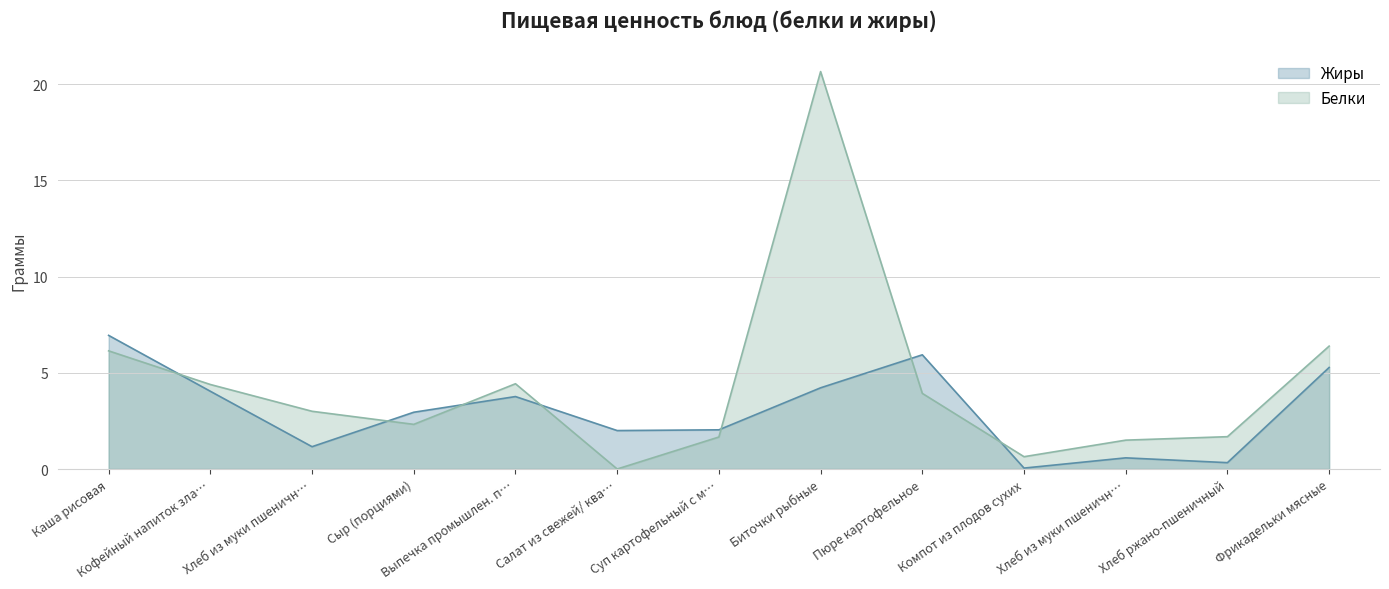

At which label does Белки reach its peak?

Биточки рыбные